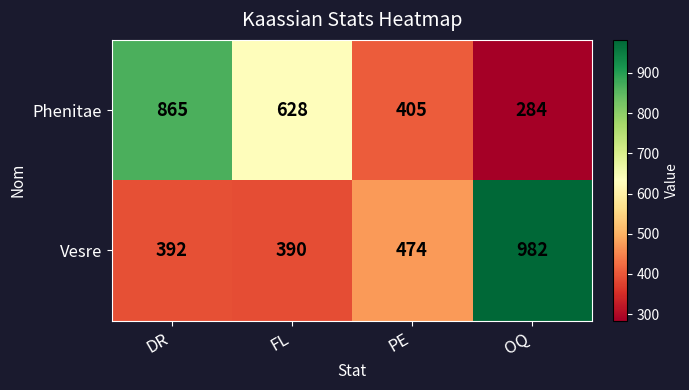

Which label corresponds to the largest value in the chart?

OQ